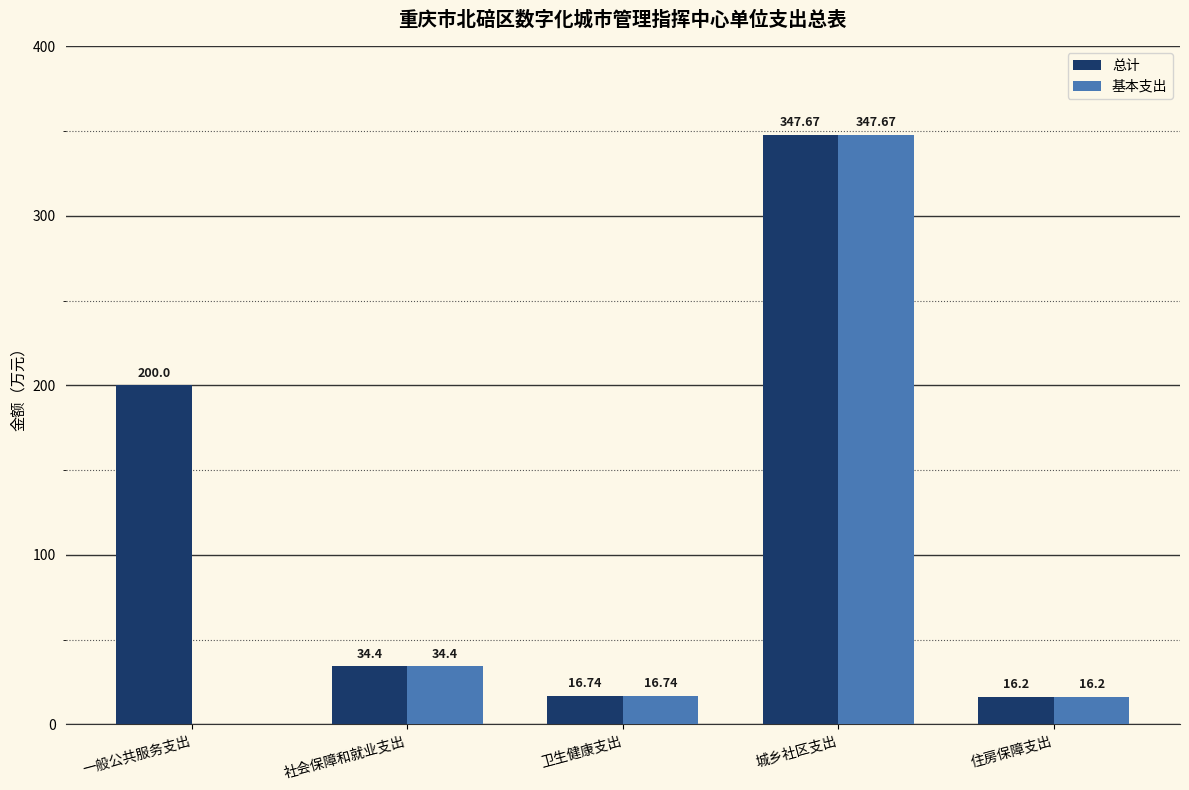

At which category is the sum across all series the highest?

城乡社区支出